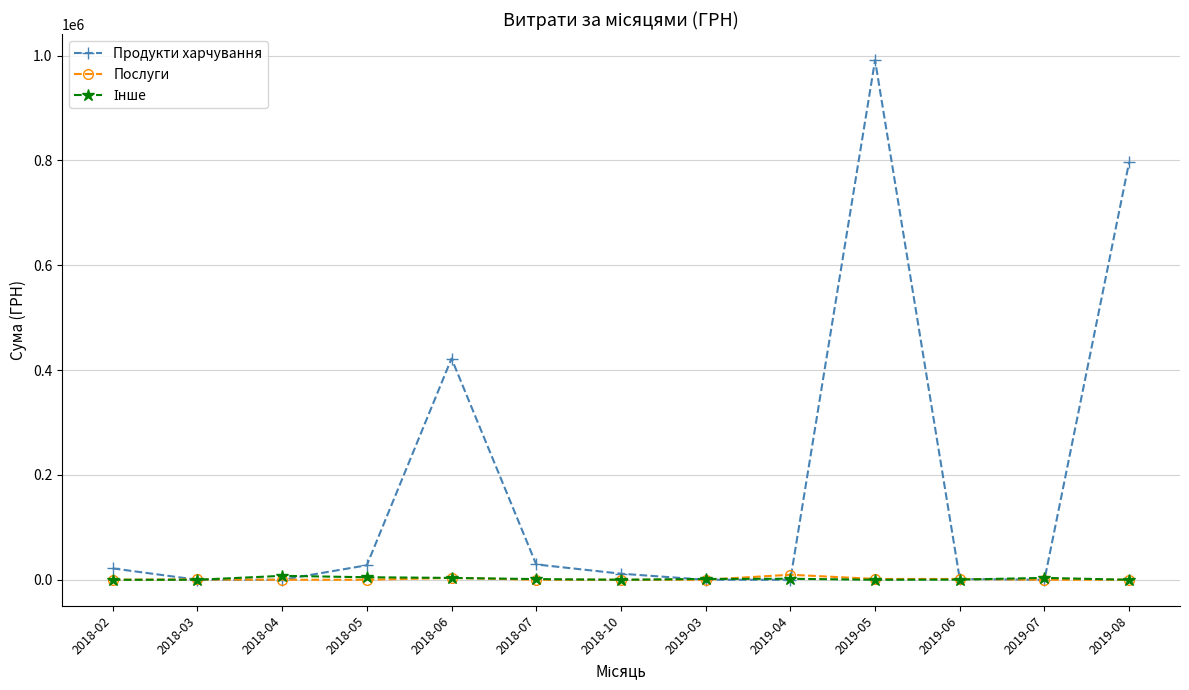

What is the maximum value shown in the chart?

991218.5